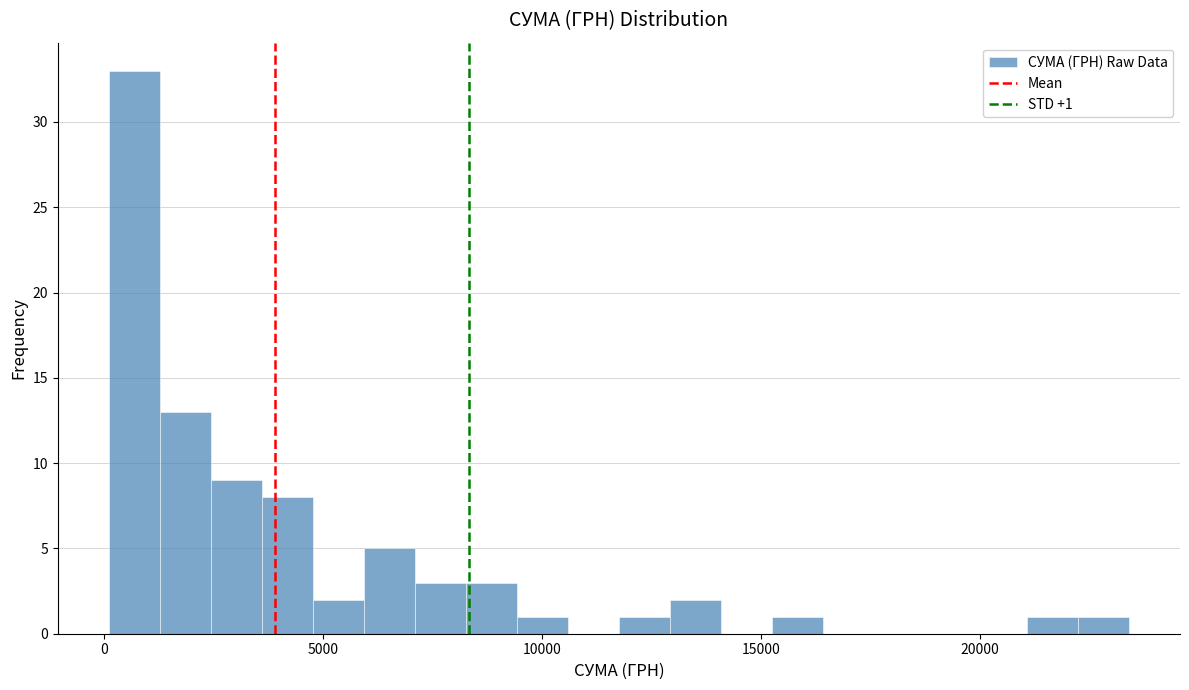

Read against the x-axis, roughly where is the centre of the tallest bar?

500